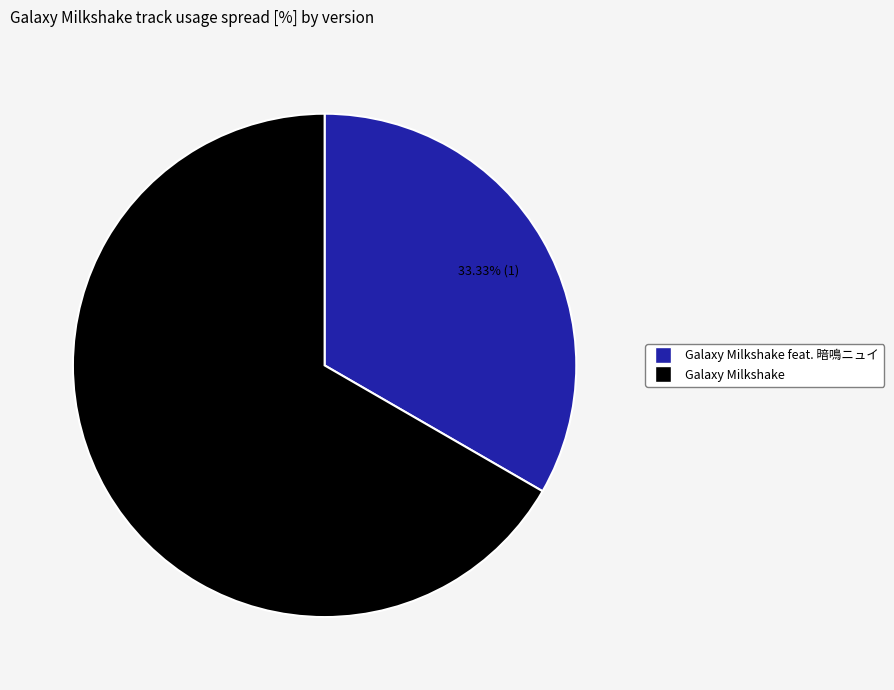

To the nearest percent, what is the difference between the largest and smallest slice percentages?

33%